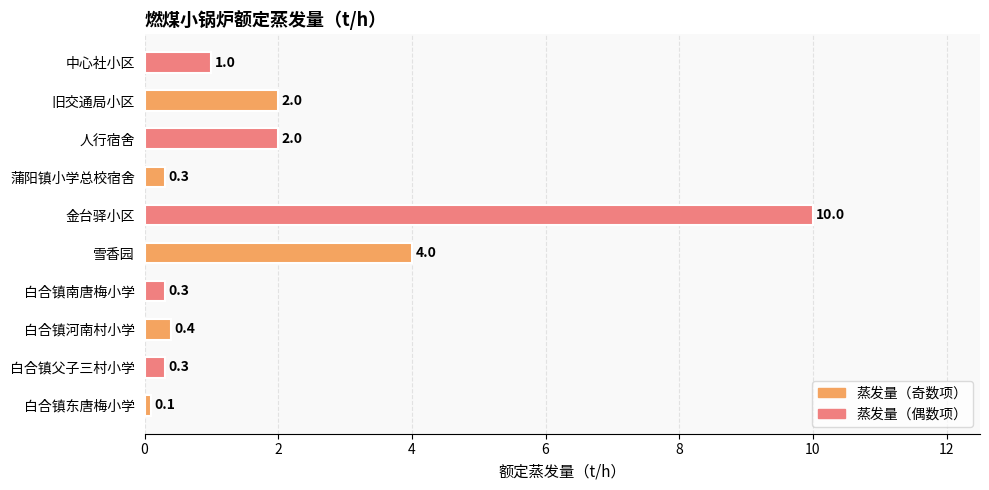

What is the smallest value displayed?

0.1